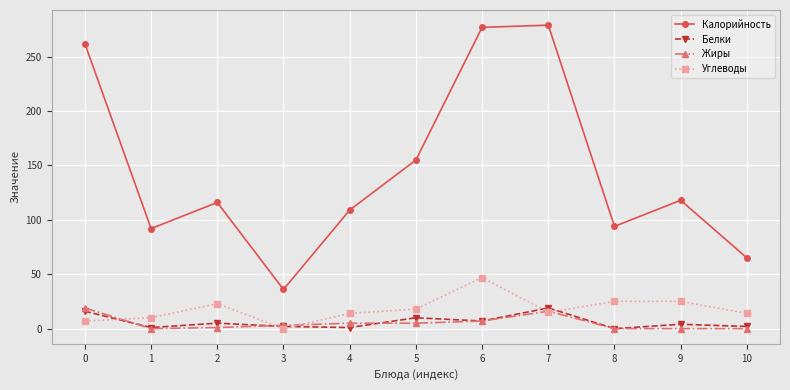

Count the number of data series in this chart.

4